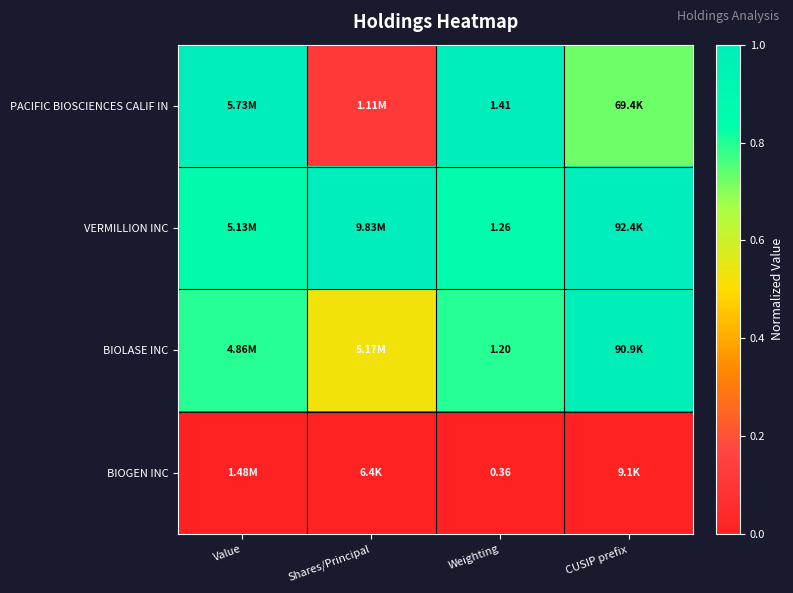

List the series in order of their peak value, lowest first.

BIOGEN INC, BIOLASE INC, PACIFIC BIOSCIENCES CALIF IN, VERMILLION INC